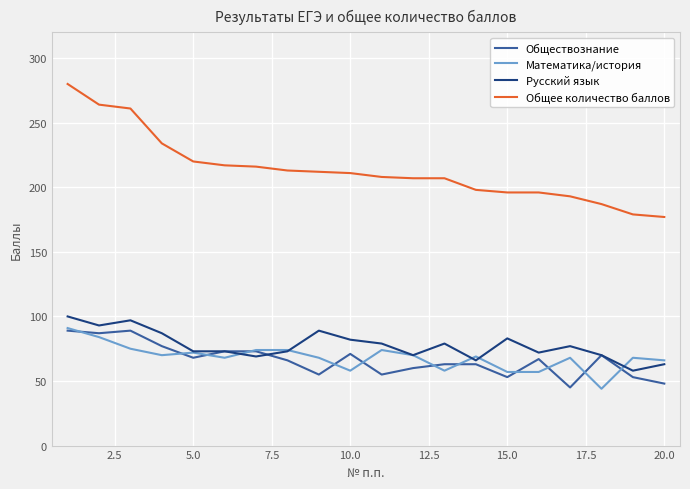

What is the minimum value shown in the chart?

44